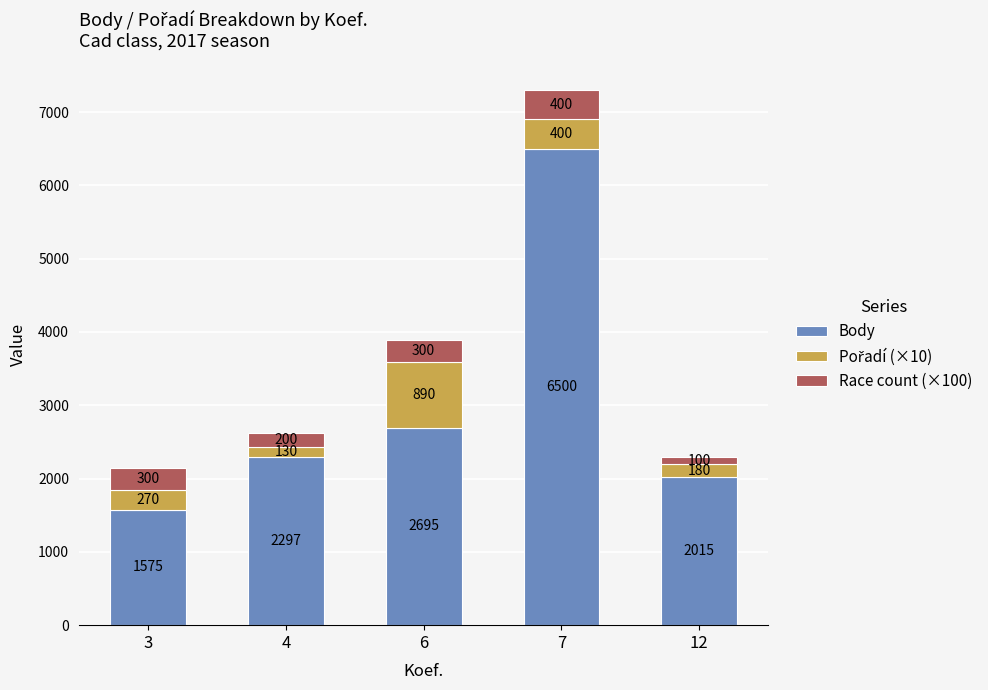

At which label is Body closest to 4037?

6